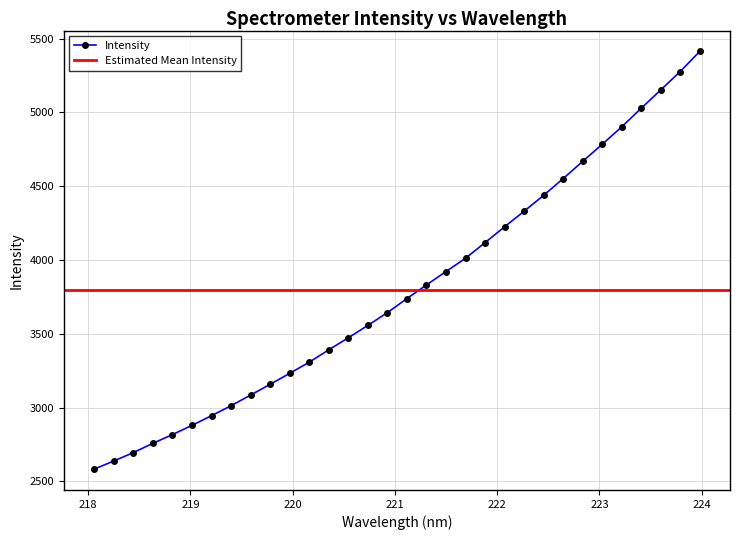

Rank the categories by value from lowest to highest.

218.0596, 218.2508, 218.442, 218.6332, 218.8244, 219.0156, 219.2067, 219.3979, 219.589, 219.7801, 219.9712, 220.1623, 220.3533, 220.5444, 220.7354, 220.9264, 221.1174, 221.3083, 221.4993, 221.6902, 221.8812, 222.0721, 222.263, 222.4538, 222.6447, 222.8355, 223.0264, 223.2172, 223.408, 223.5987, 223.7895, 223.9802